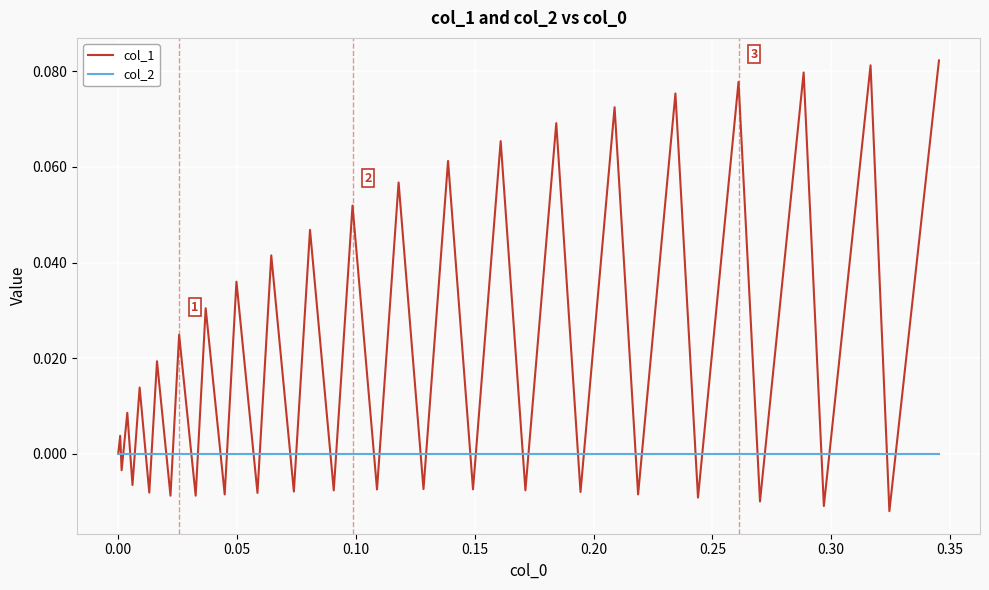

Rank the series by their average value, from highest to lowest.

col_1, col_2